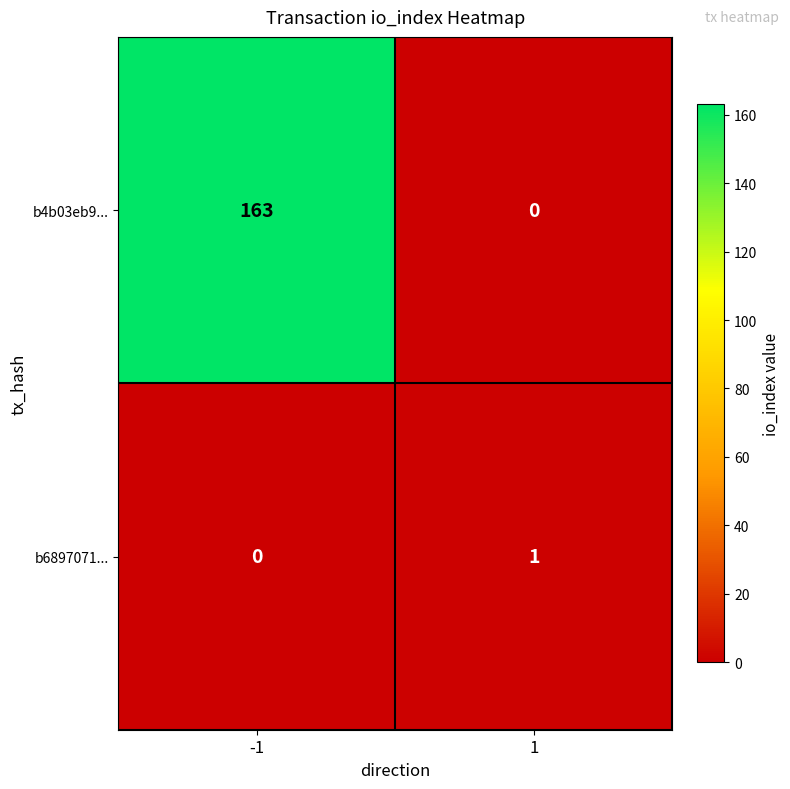

Reading left to right, what are all the values shown in this chart?

b4b03eb9...: -1=163	1=0
b6897071...: -1=0	1=1